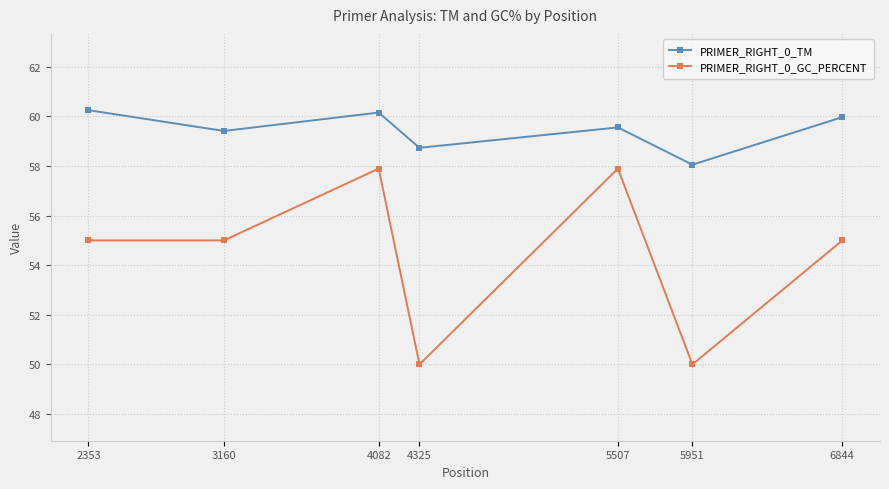

List the series in order of their peak value, highest first.

PRIMER_RIGHT_0_TM, PRIMER_RIGHT_0_GC_PERCENT